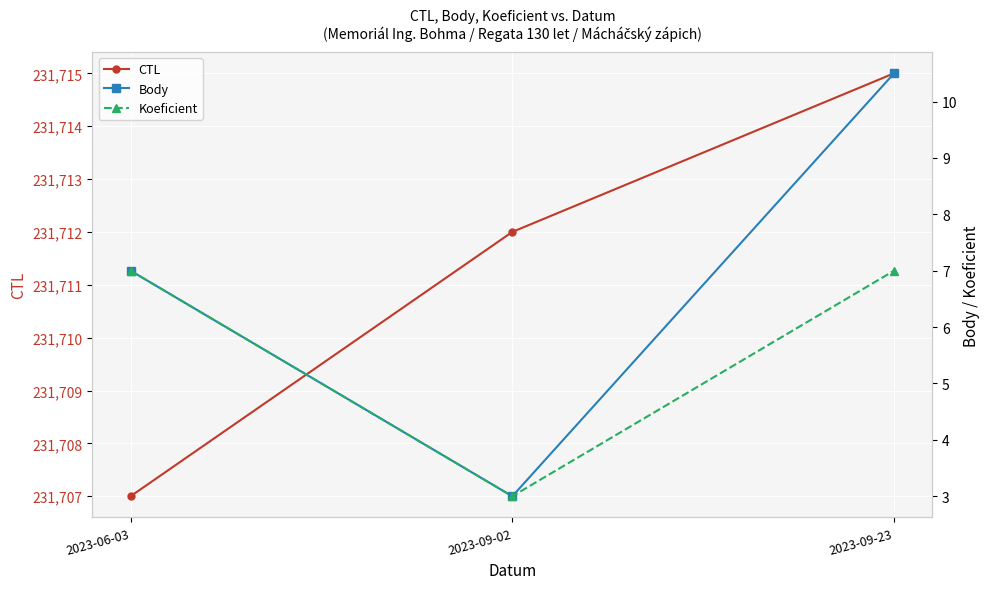

Where is Koeficient nearest to the value 5?

2023-06-03